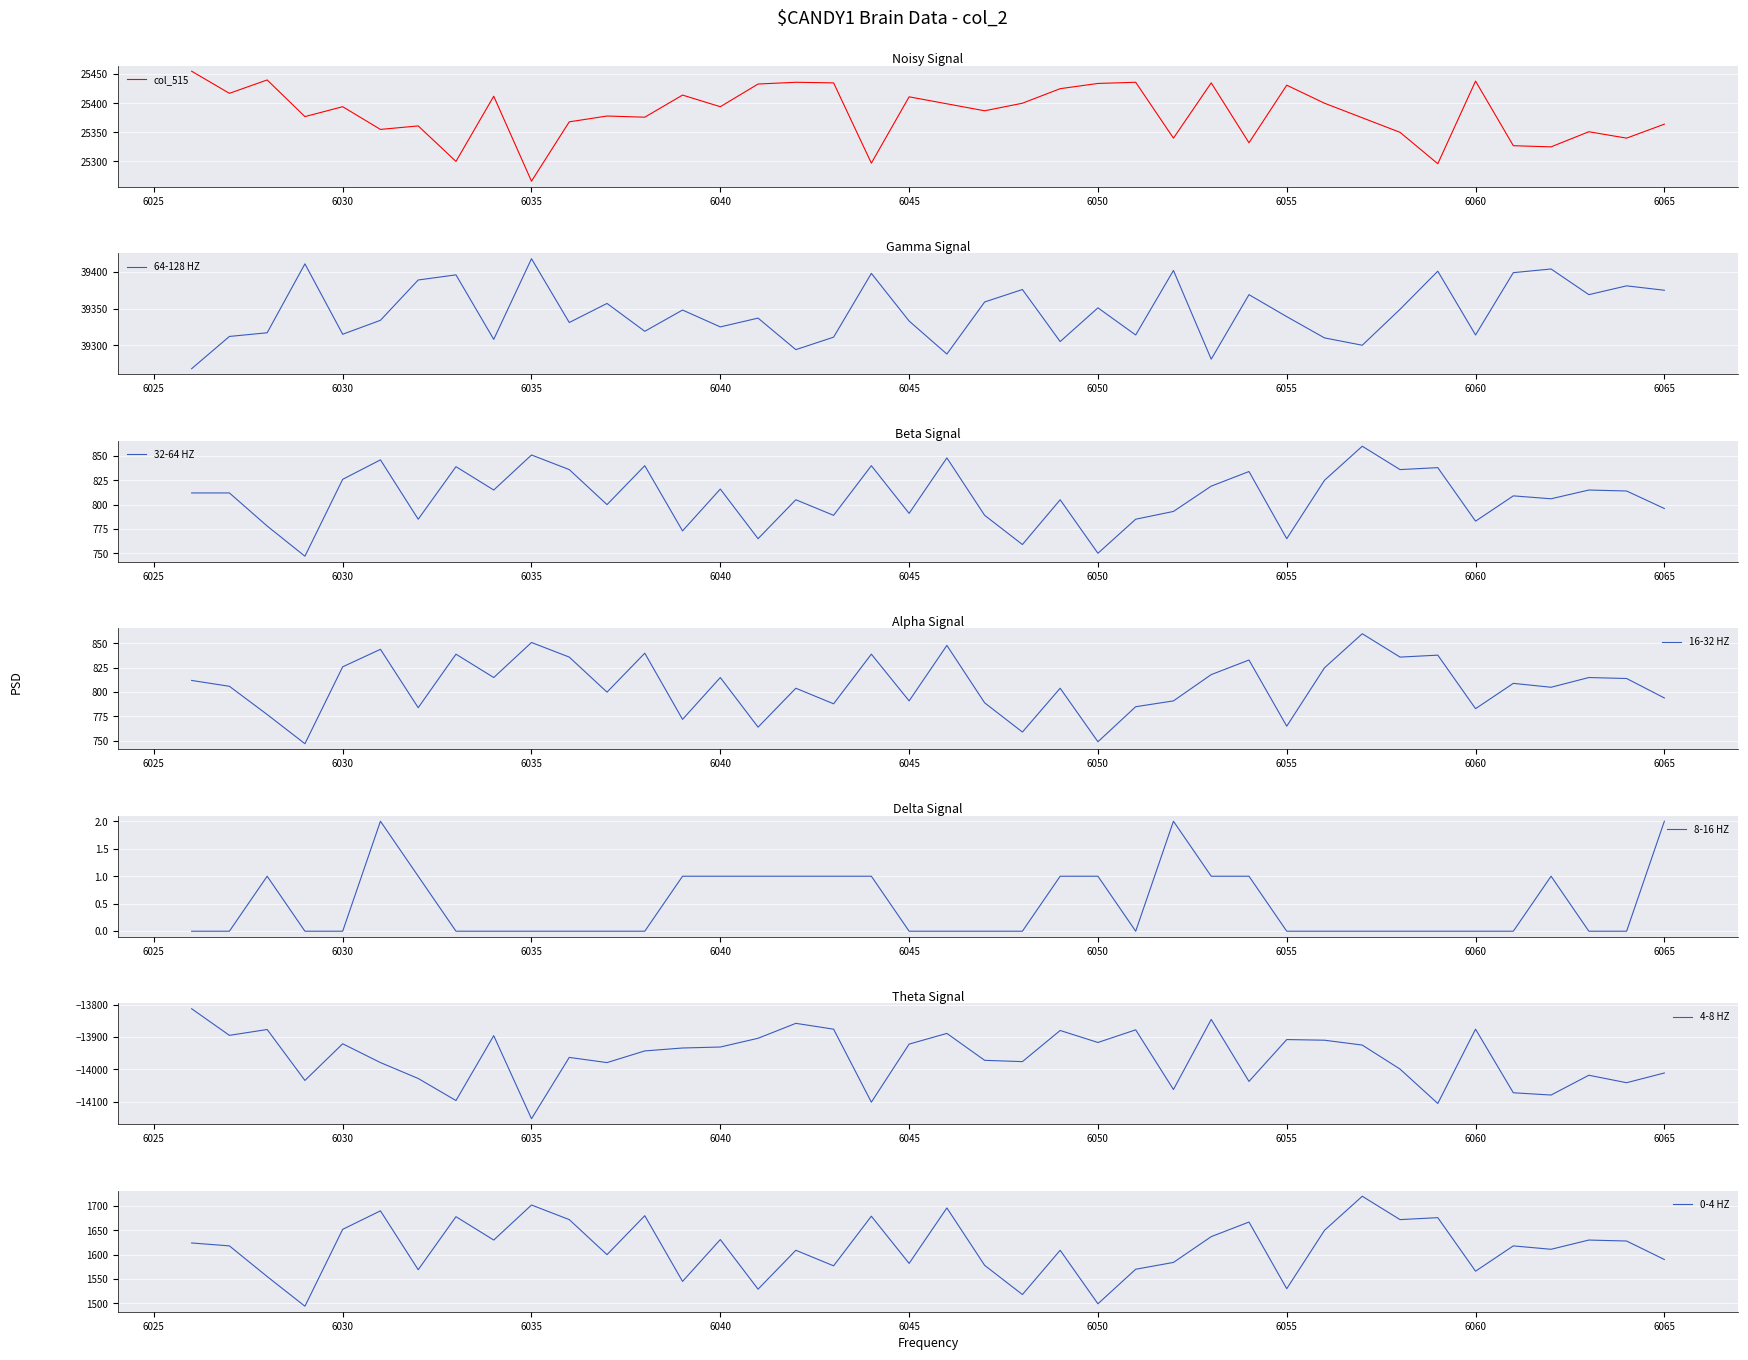

At which category is the sum across all series the highest?

6057